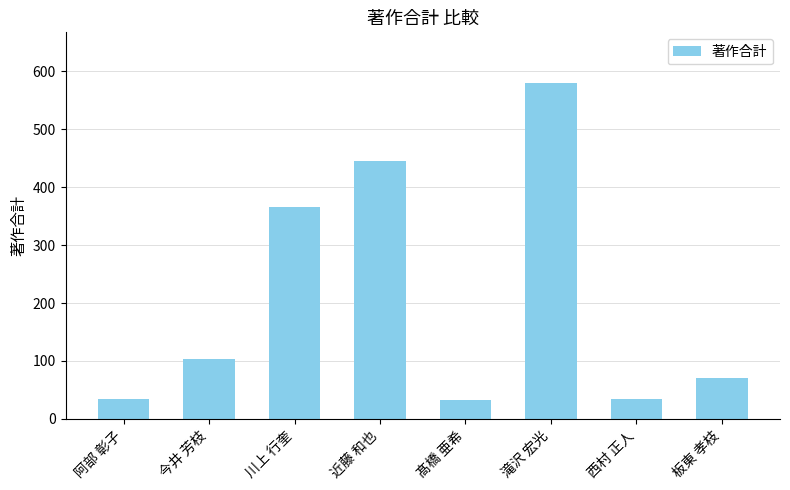

What is the maximum value shown in the chart?

580